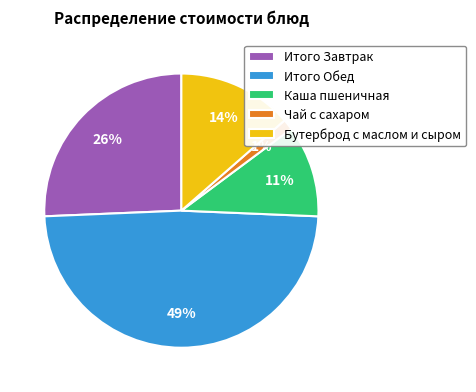

To the nearest percent, what portion does Бутерброд с маслом и сыром represent?

14%